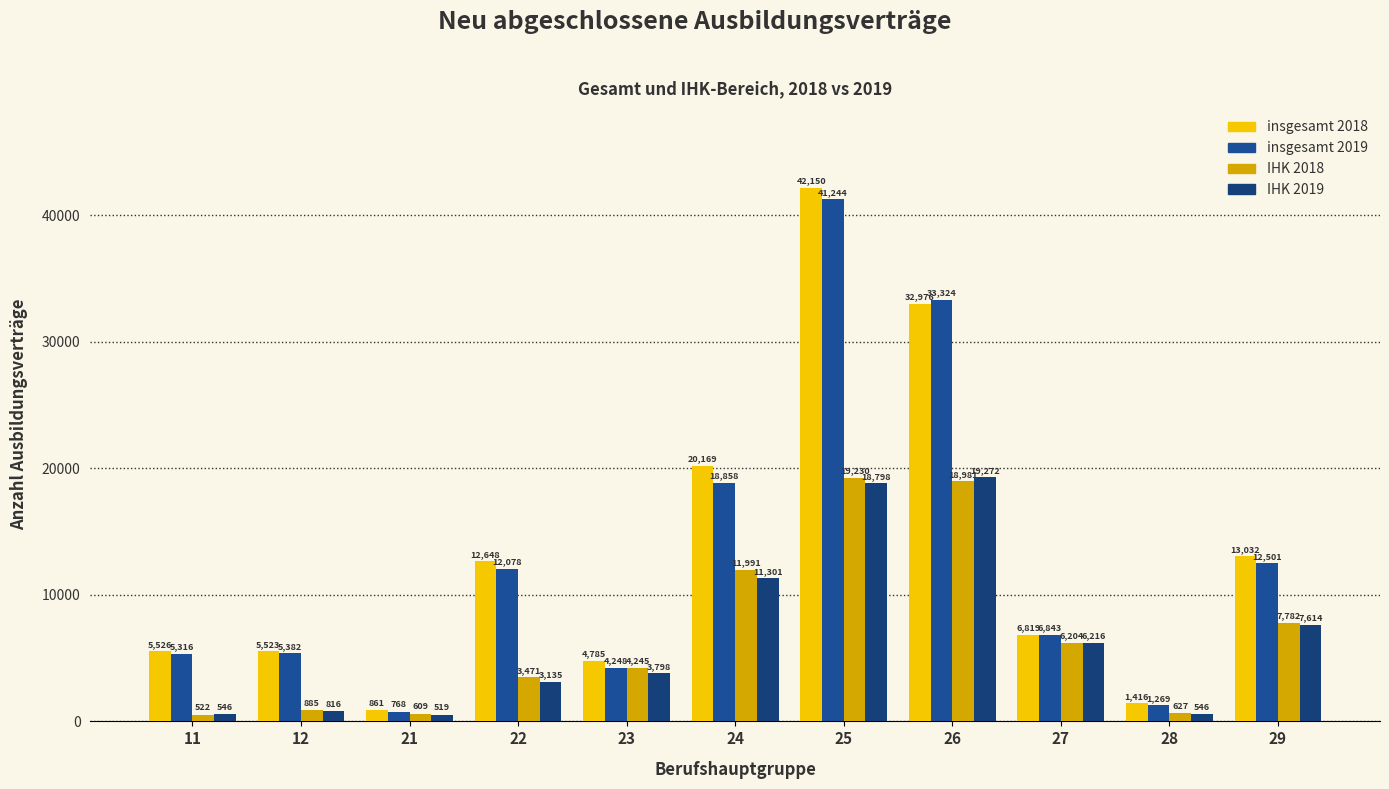

At which category does the chart reach its minimum across all series?

21